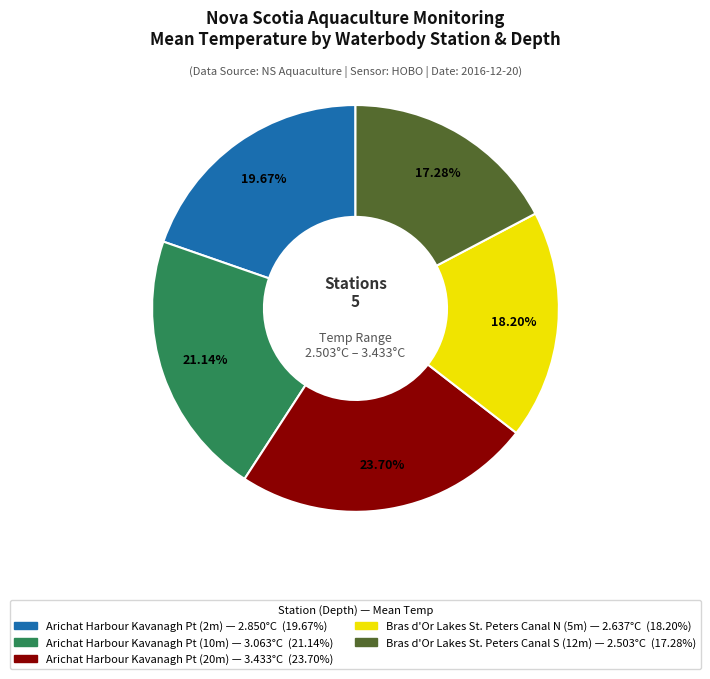

To the nearest percent, what is the average slice percentage?

20%